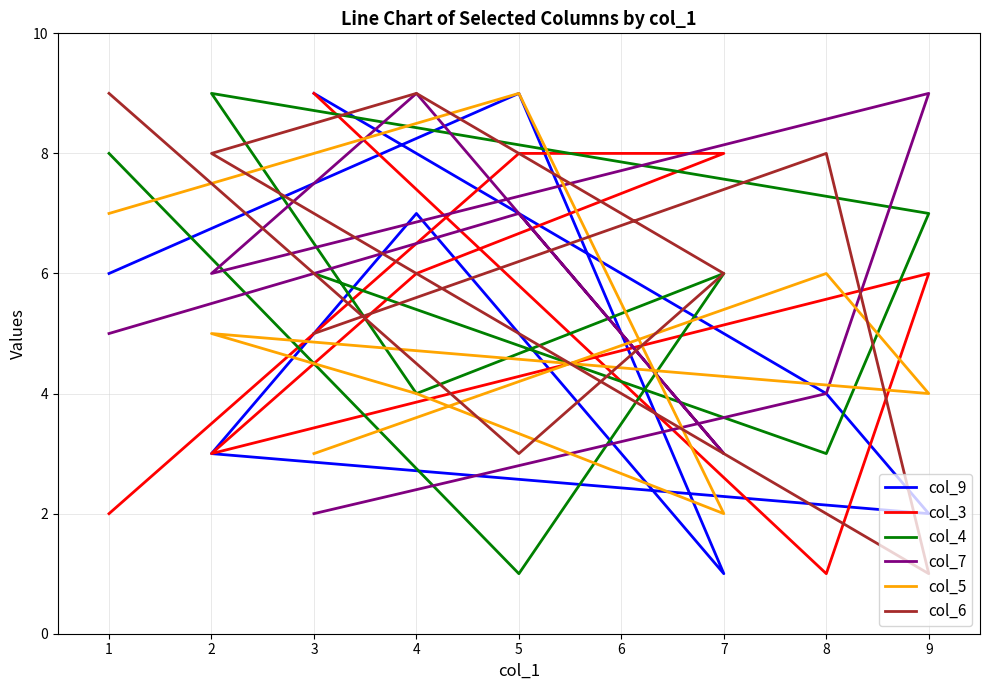

What is the minimum value shown in the chart?

1